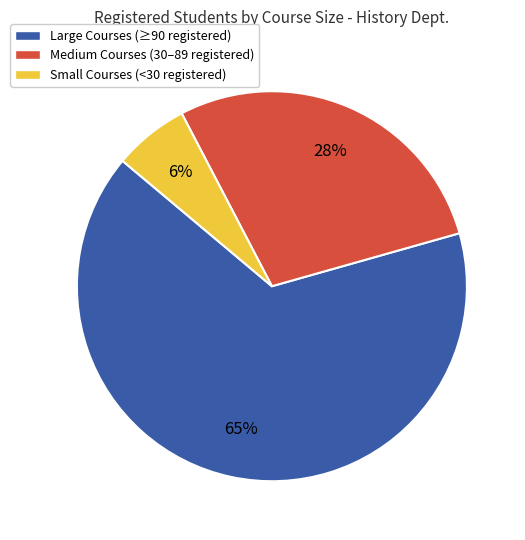

Between Large Courses (≥90 registered) and Medium Courses (30–89 registered), which is larger?

Large Courses (≥90 registered)